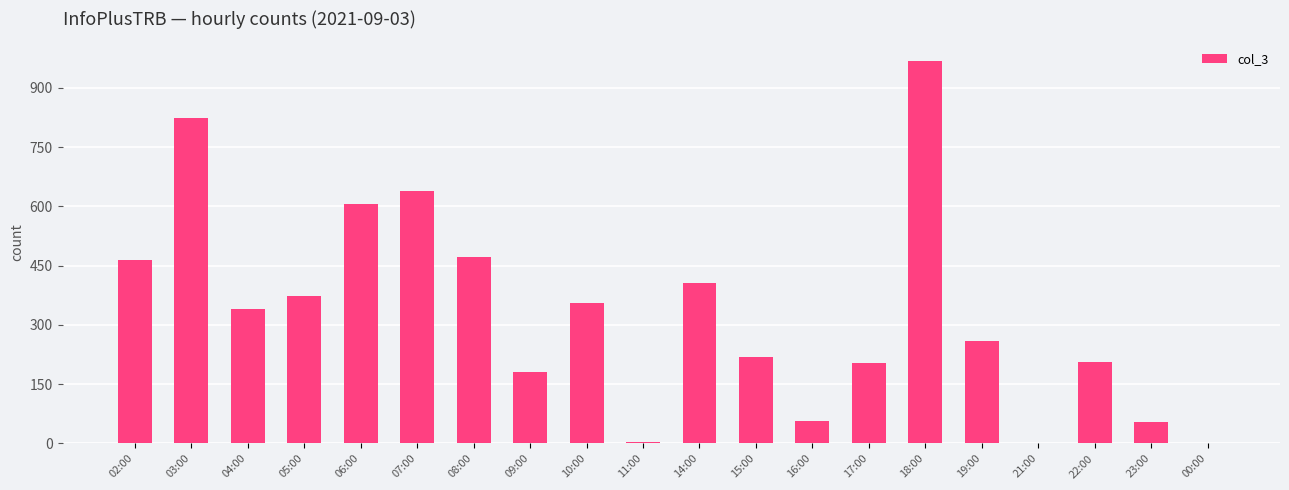

Is it true that the value at 18:00 is 969?

True